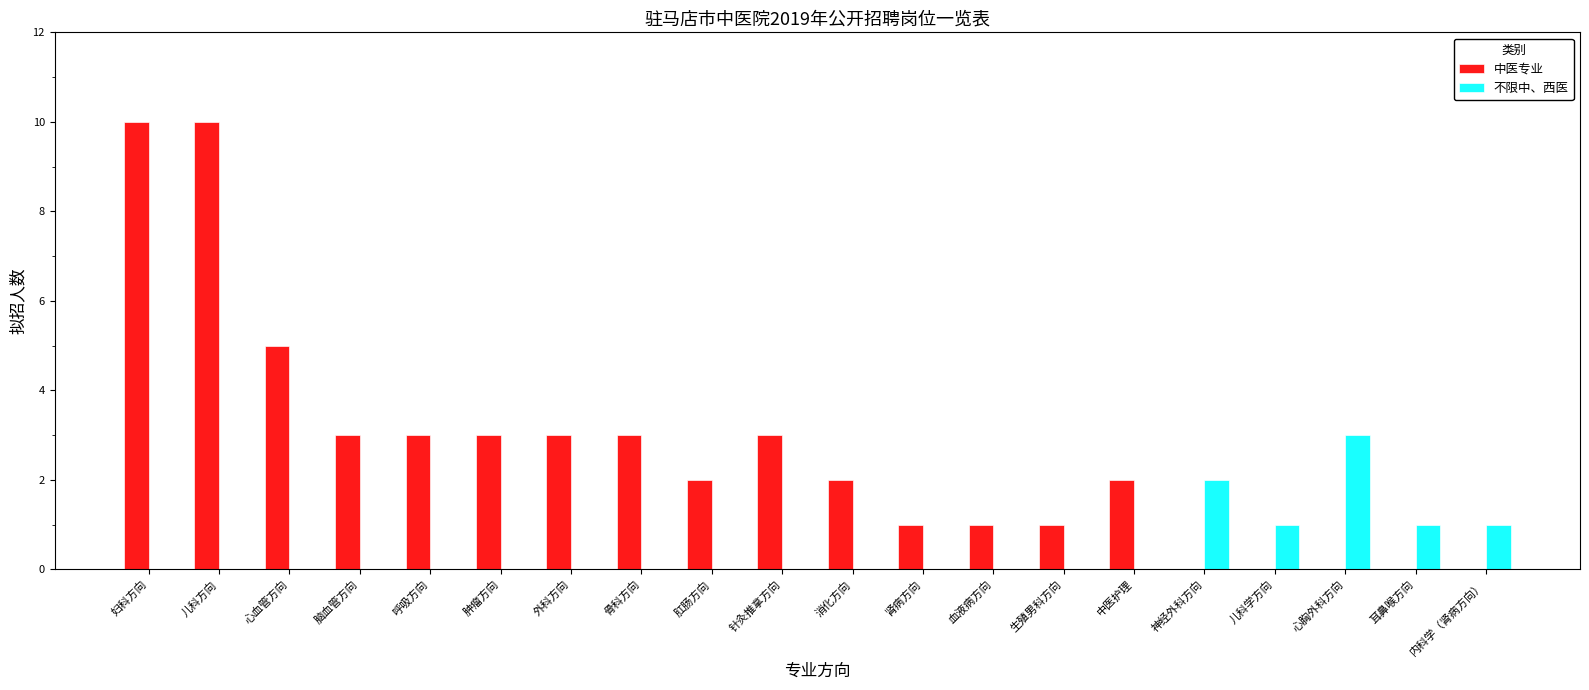

Between 针灸推拿方向 and 消化方向, which series saw the biggest shift?

中医专业